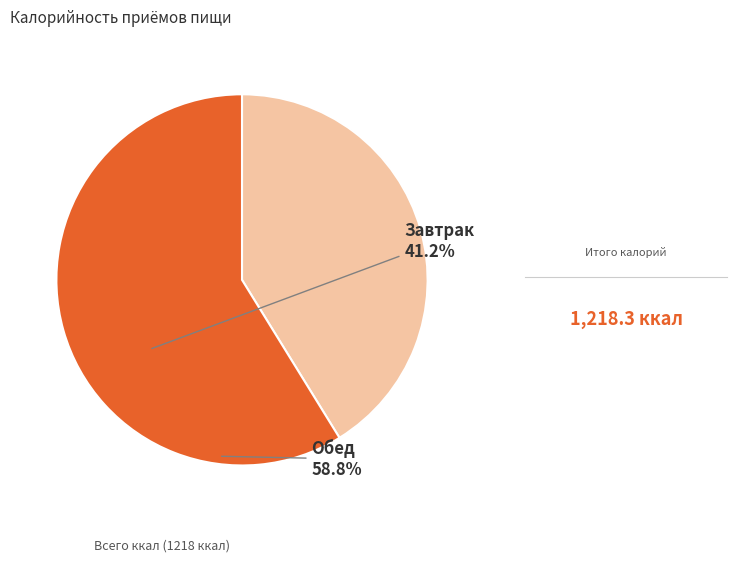

What is the smallest slice in the pie chart?

Завтрак